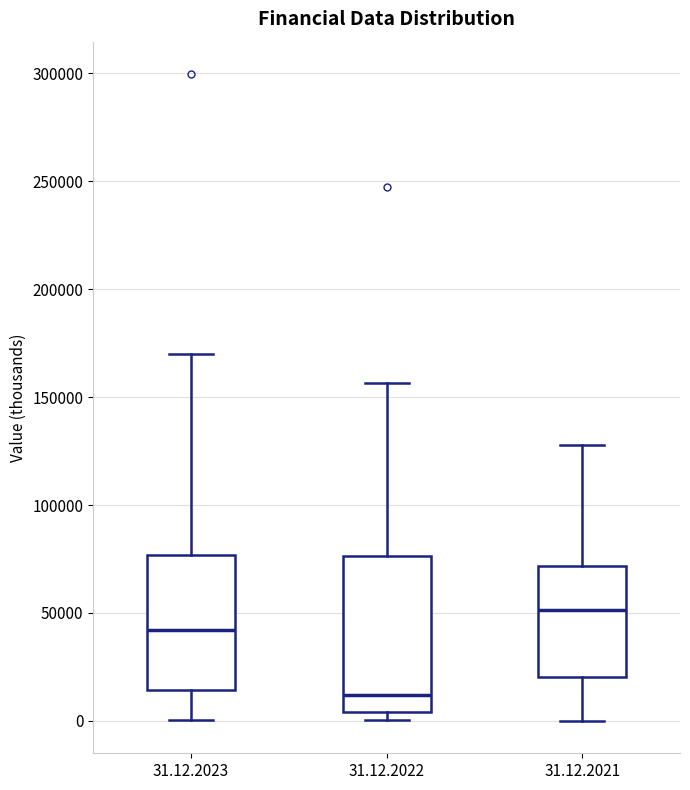

Where does the median line of the box for 31.12.2021 sit on the y-axis? The values are not printed on the chart, so give them approximately, as read against the axis.

50000